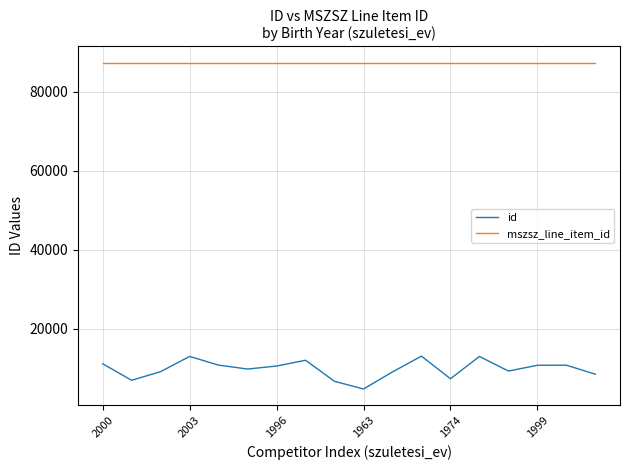

Rank the series by their maximum value, from highest to lowest.

mszsz_line_item_id, id